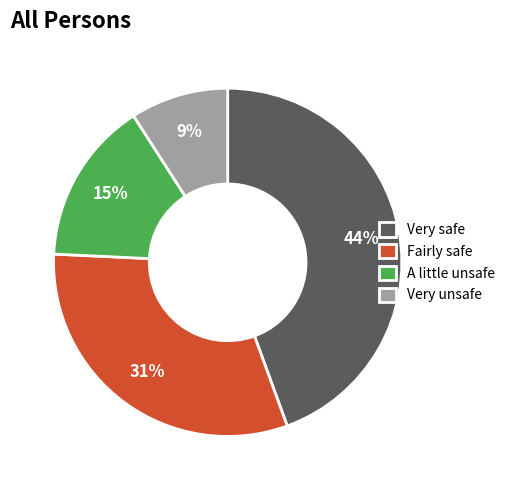

How many segments does this pie chart have?

4